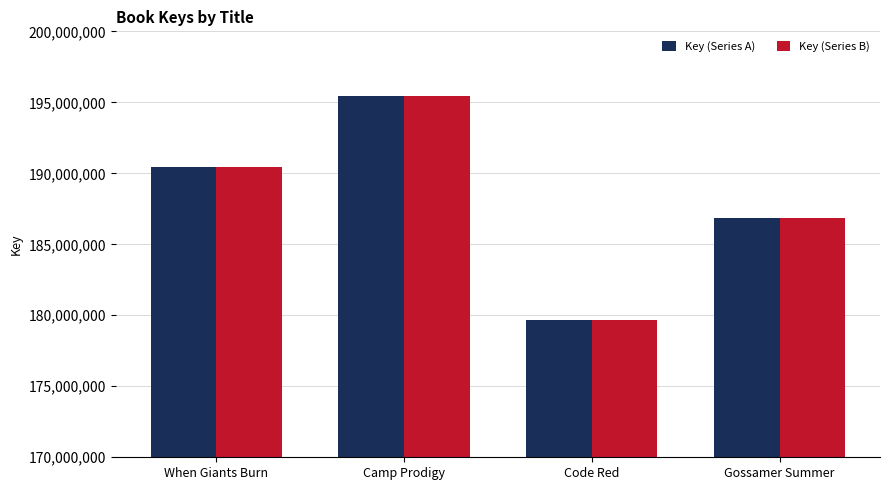

What is the average value of the Key (Series A) series?

188095935